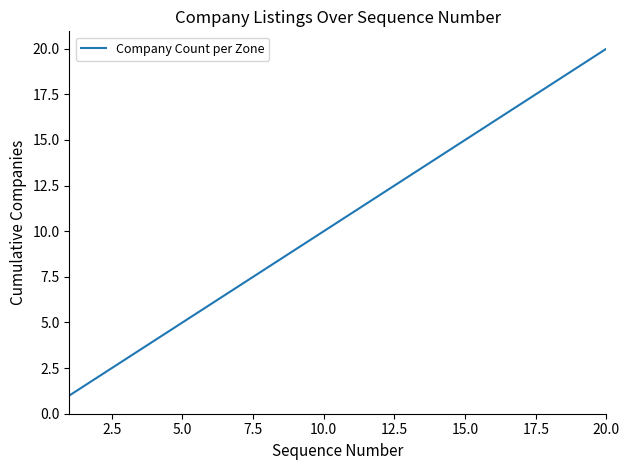

How many values are below 11?

10